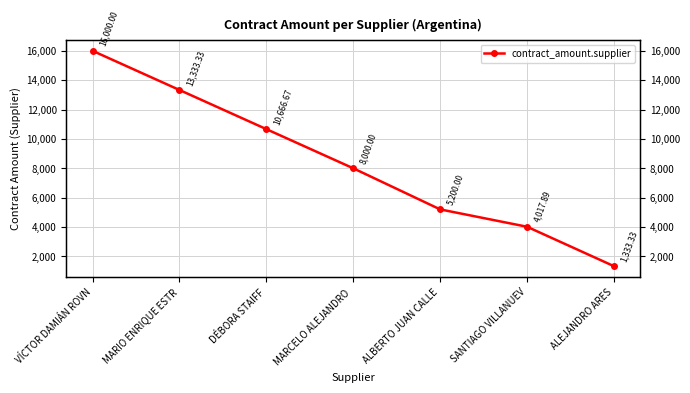

Approximately how many times larger is the value at SANTIAGO VILLANUEV compared to VÍCTOR DAMIÁN ROVN?

0.3